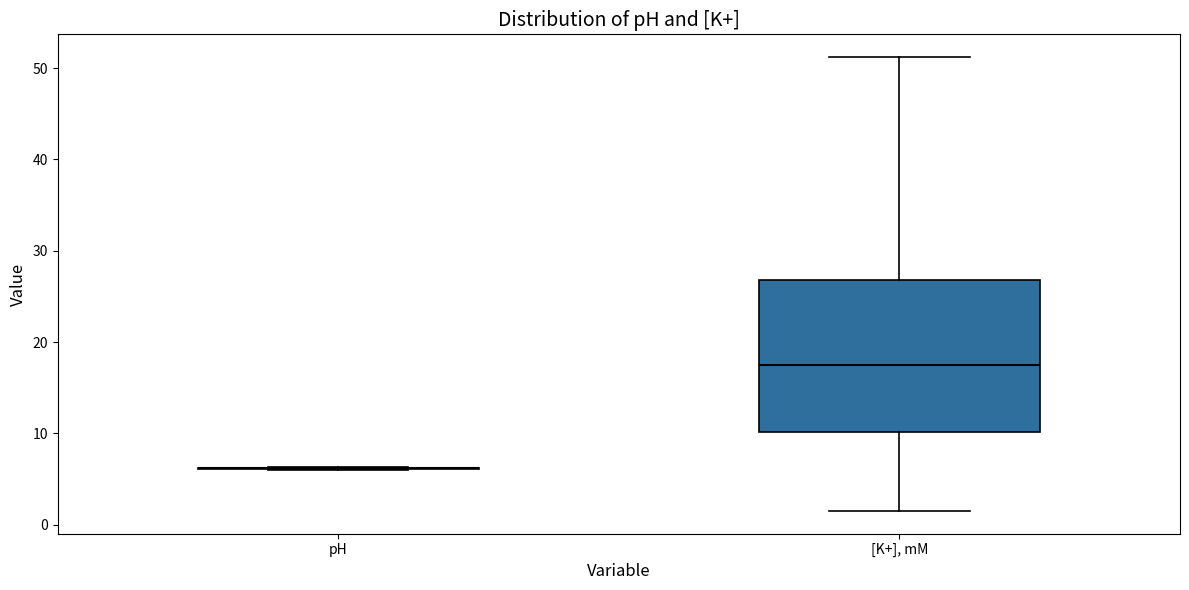

Comparing the boxes themselves (not the whiskers), which one is the tallest?

[K+], mM